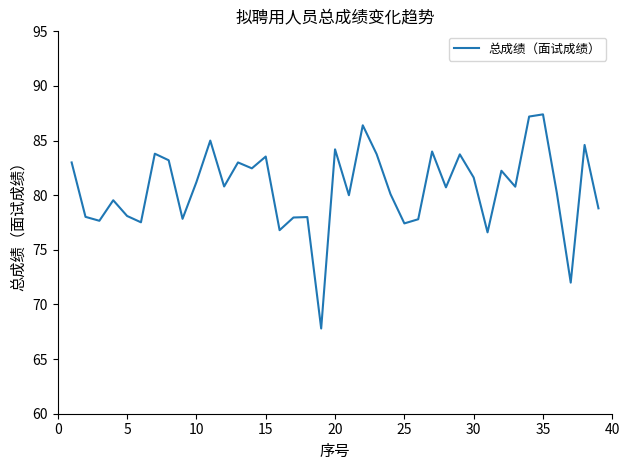

What is the sum of all values?

3144.8